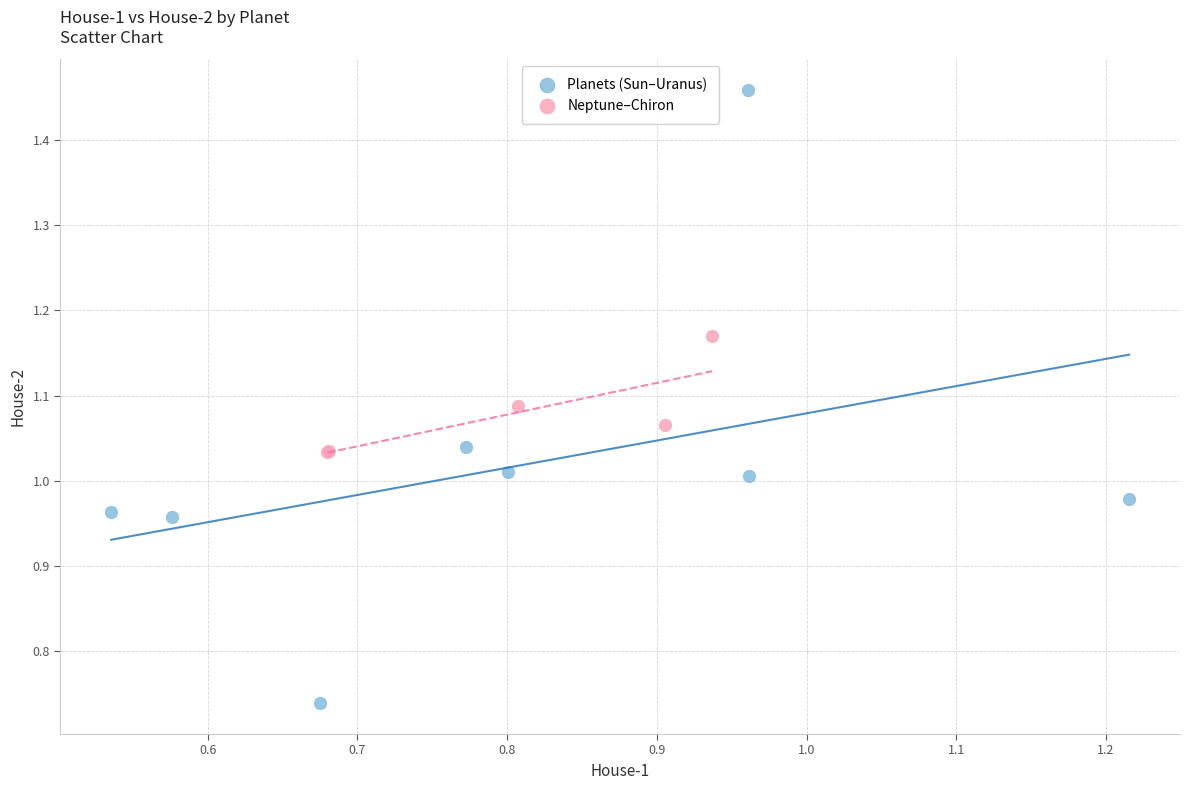

Which series has the widest spread of Y values?

Planets (Sun–Uranus)